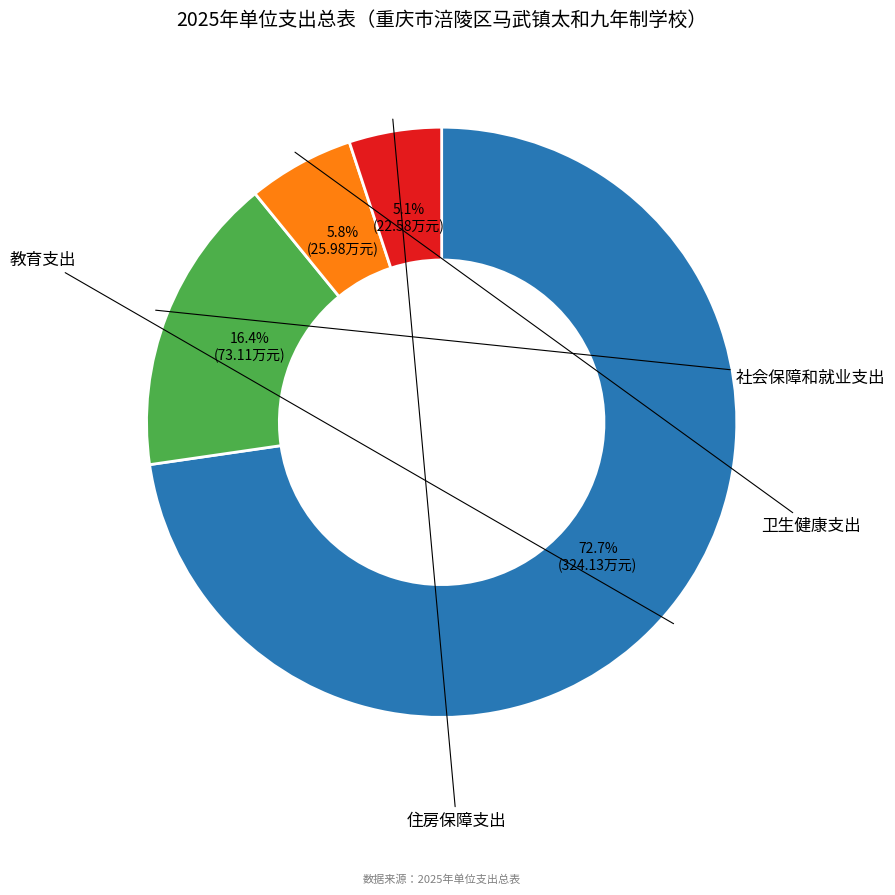

Does any single category account for the majority?

Yes